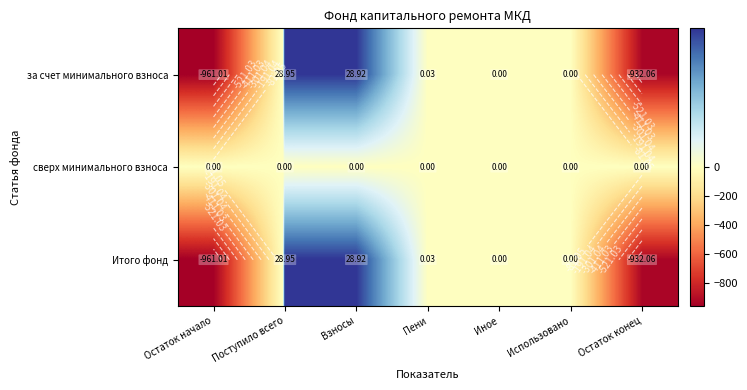

What is the difference between the second highest and minimum values in the Итого фонд series?

989.9